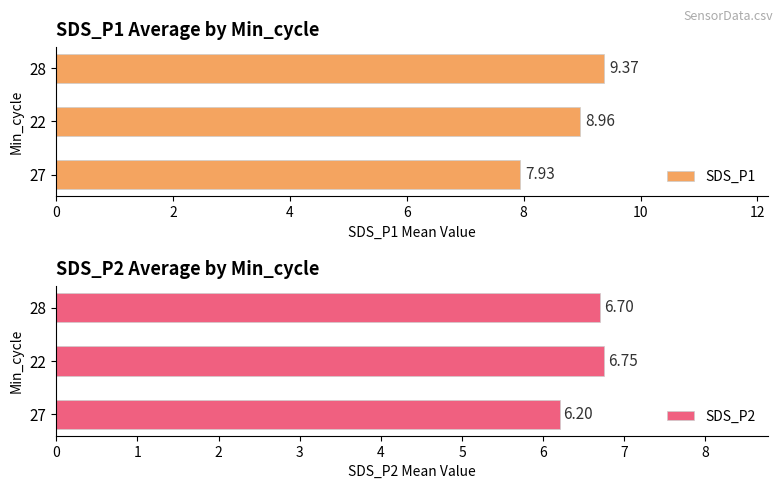

What is the difference between the maximum and second lowest values in the SDS_P1 series?

0.4